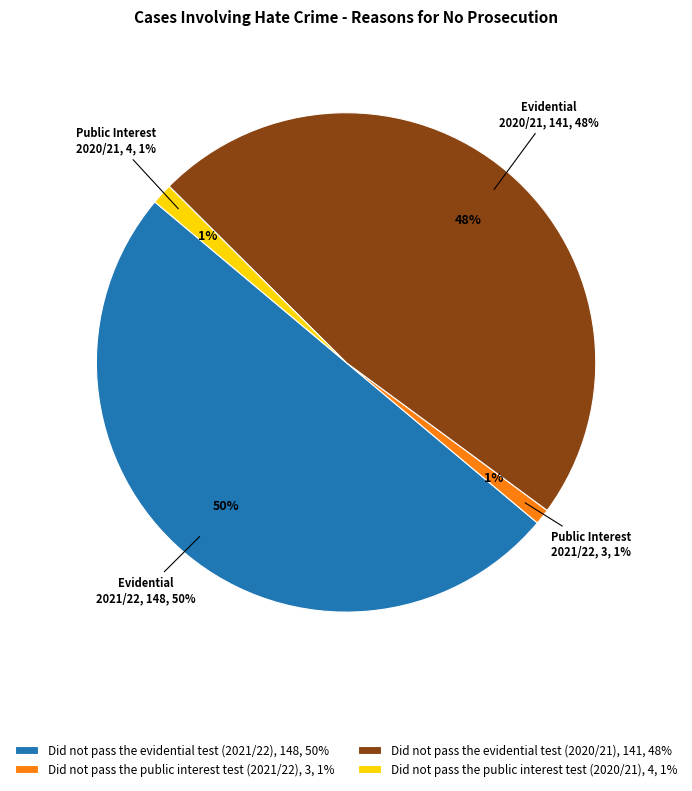

To the nearest percent, what is the difference between the largest and smallest slice percentages?

49%